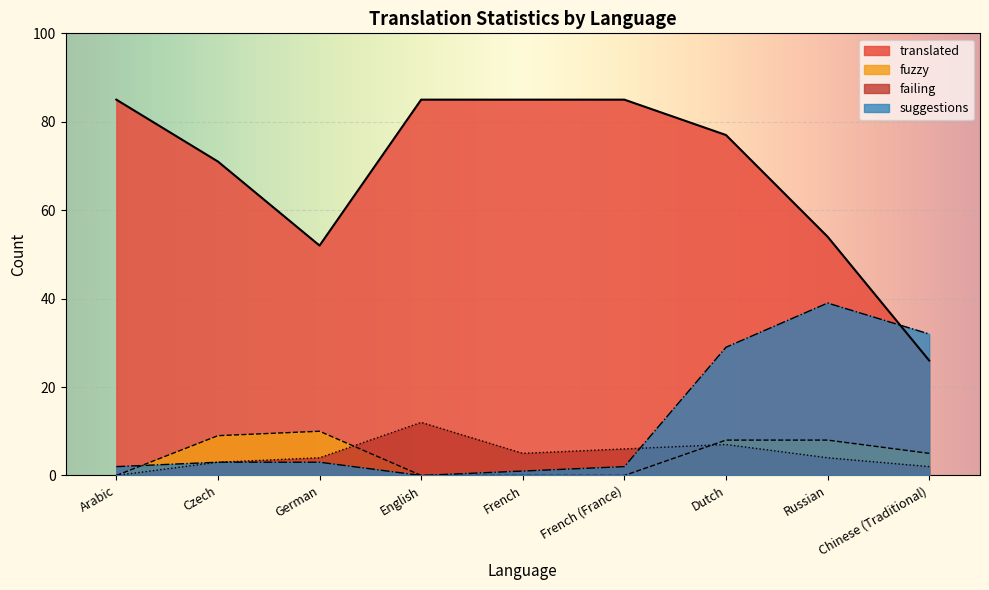

The failing series shows 2 at Chinese (Traditional). True or false?

True